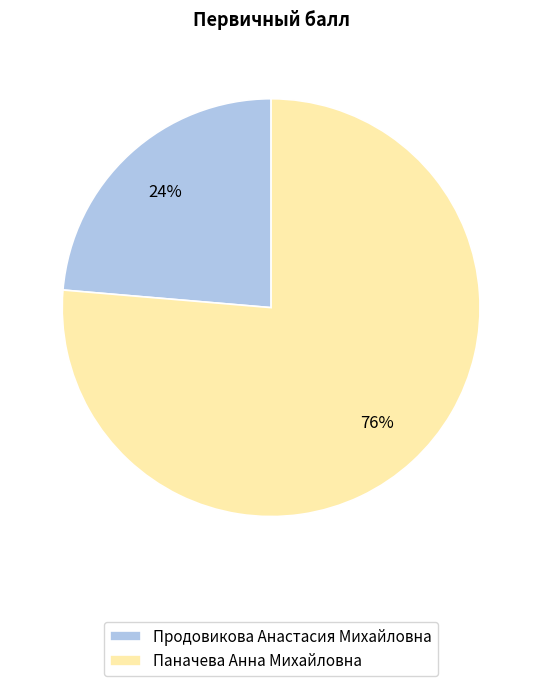

To the nearest percent, what percentage of the pie is Паначева Анна Михайловна?

76%